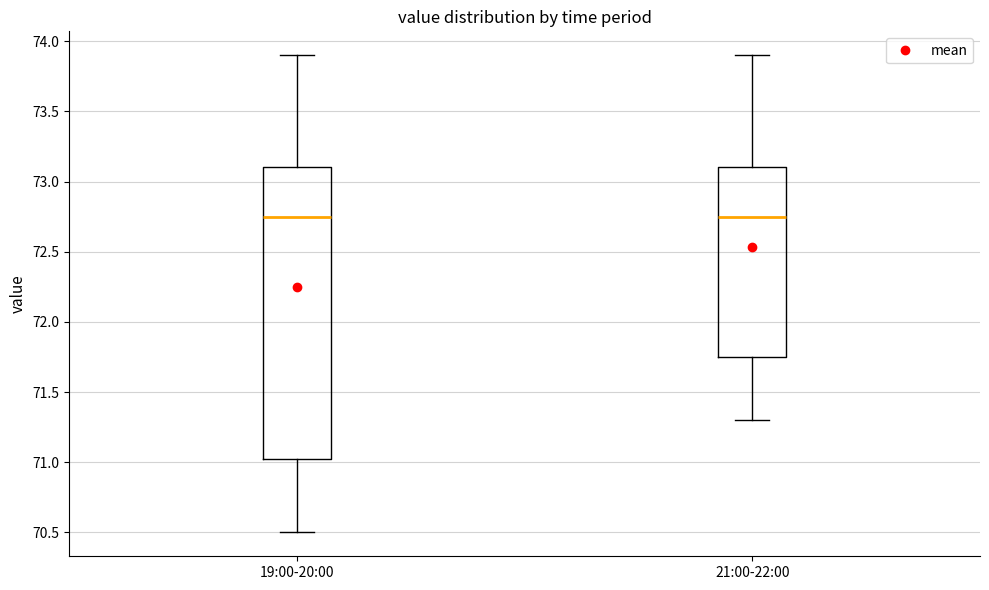

Reading left to right, read every box against the y-axis: the position of its median line, the range the box covers, and the ends of its whiskers. The values are not printed on the chart, so give them approximately, as read against the axis.

19:00-20:00: median 72.75, box 71.05 to 73.10, whiskers 70.50 to 73.90
21:00-22:00: median 72.75, box 71.75 to 73.10, whiskers 71.30 to 73.90